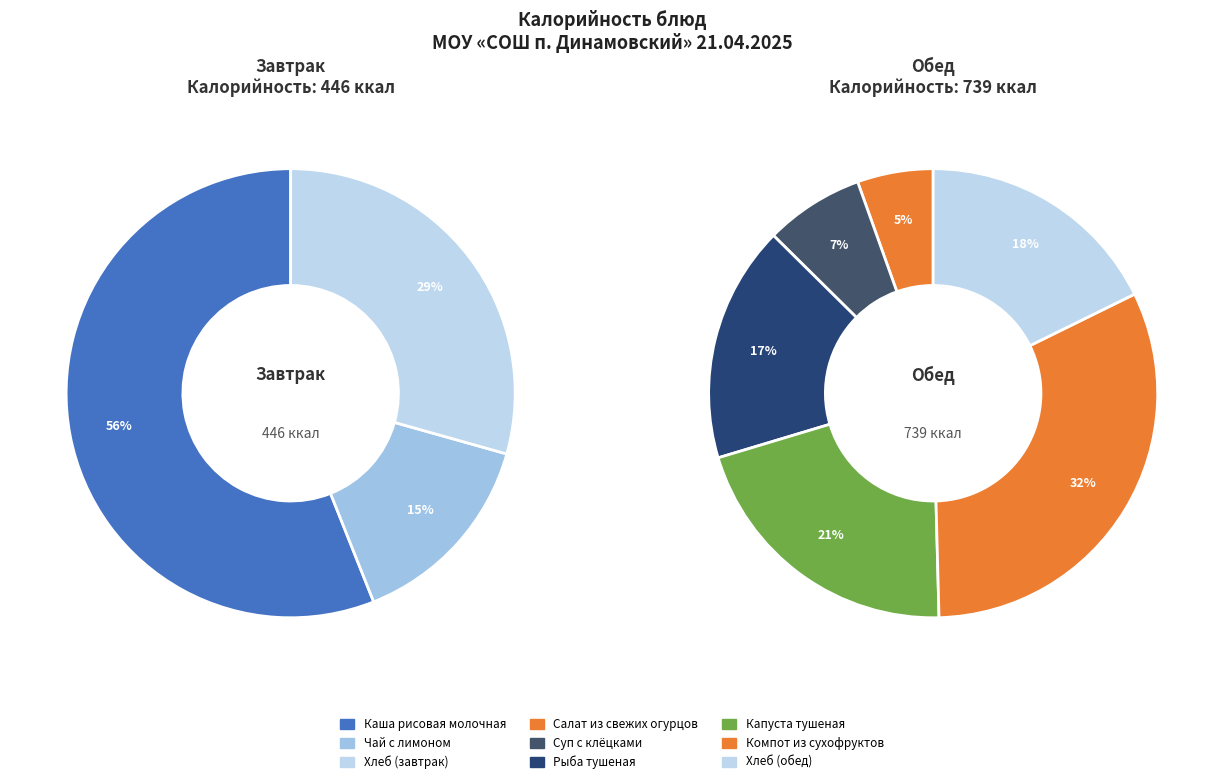

How many segments does this pie chart have?

9